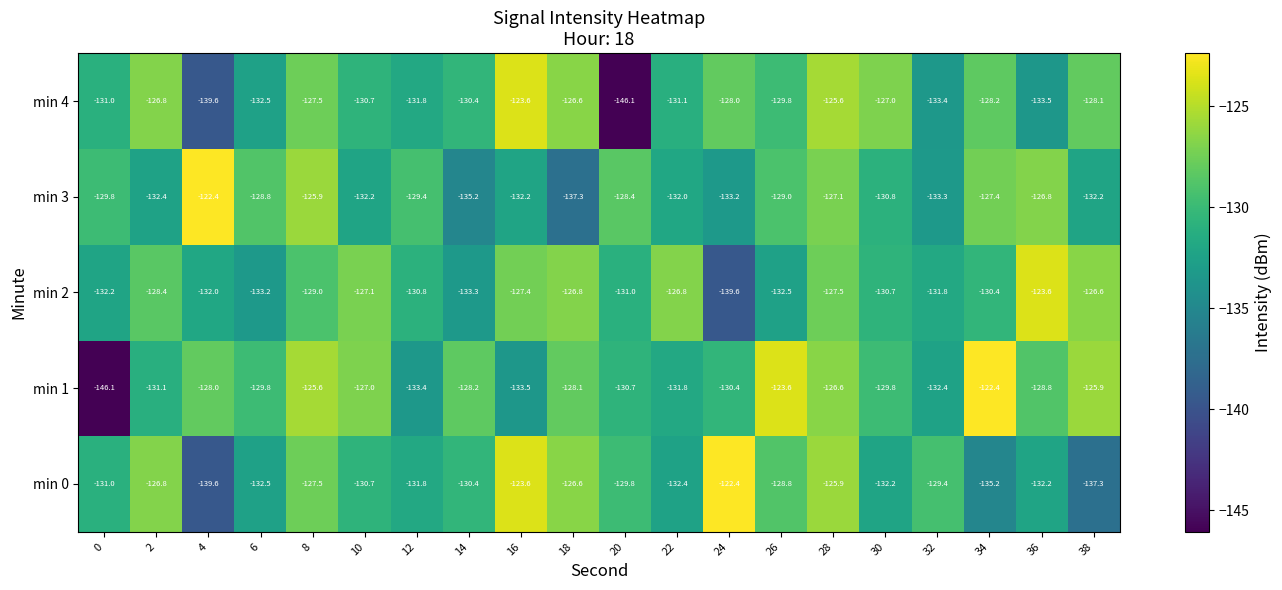

Is it true that min 2 equals -227.9 at 8?

False